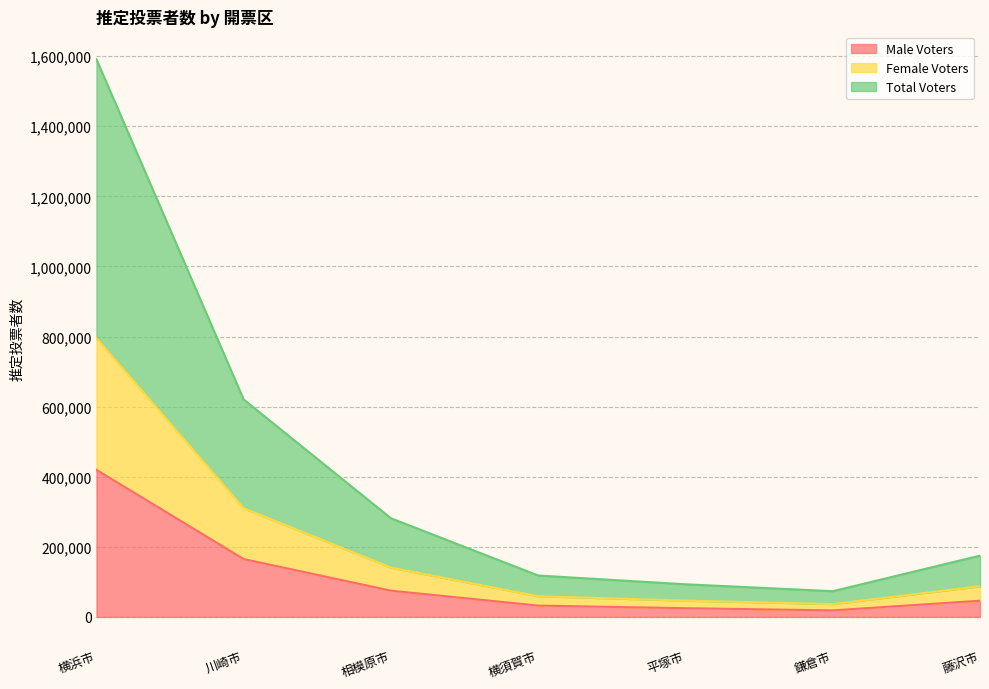

How many interior local valleys does the Female Voters series have?

1